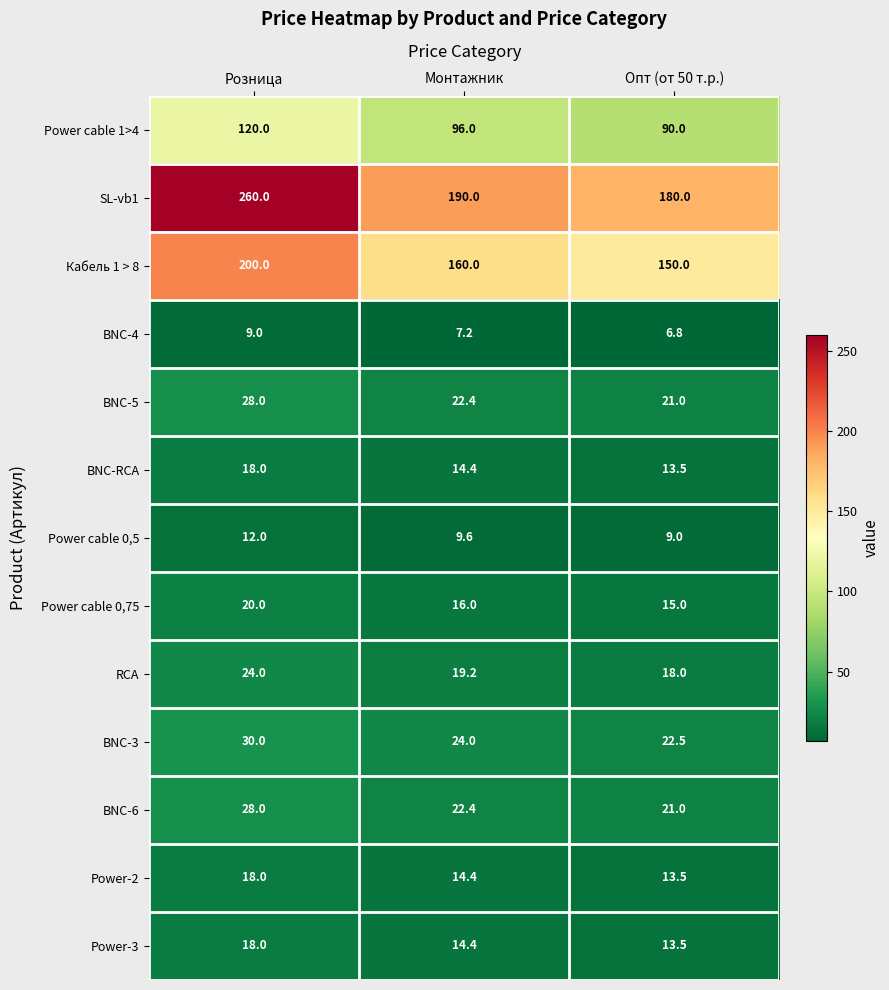

Which series has the largest range (max minus min)?

SL-vb1